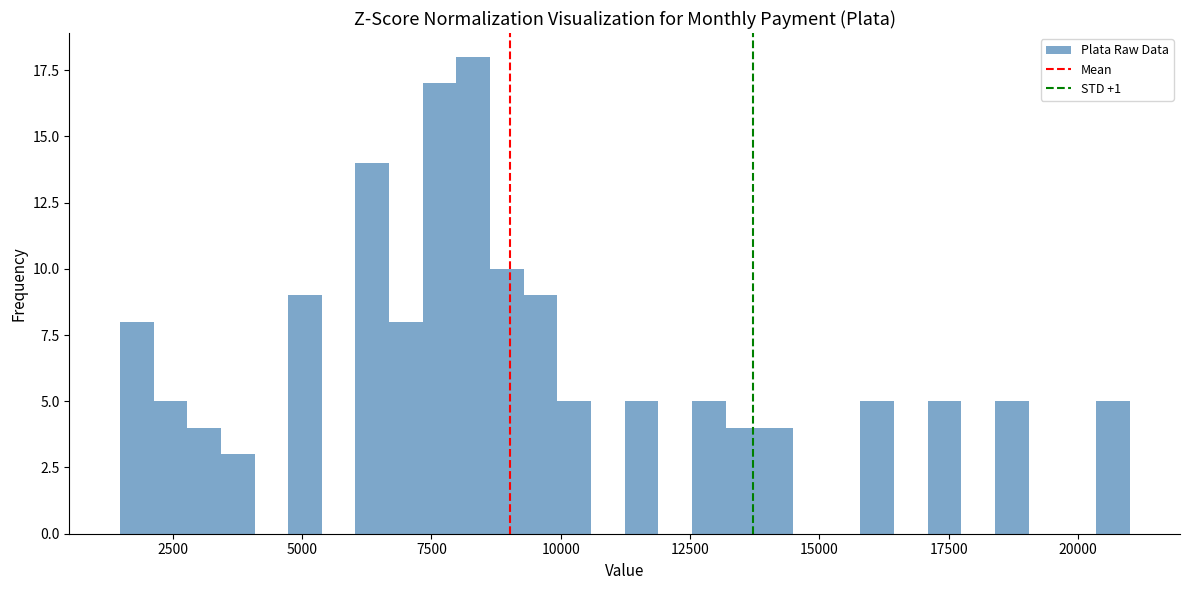

Read against the x-axis, roughly where is the centre of the tallest bar?

8500